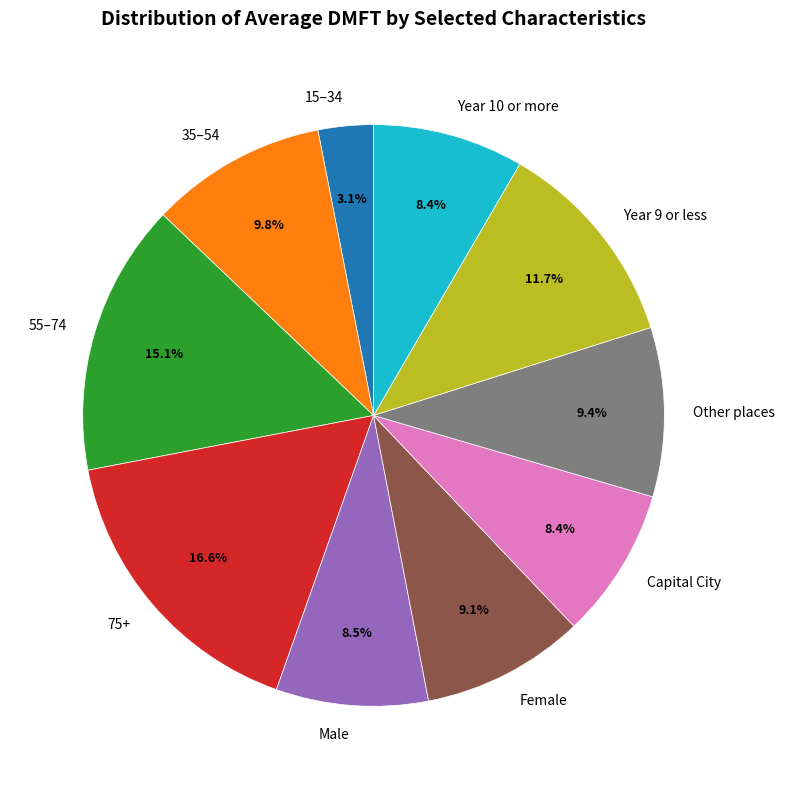

Which category has the biggest portion of the pie?

75+